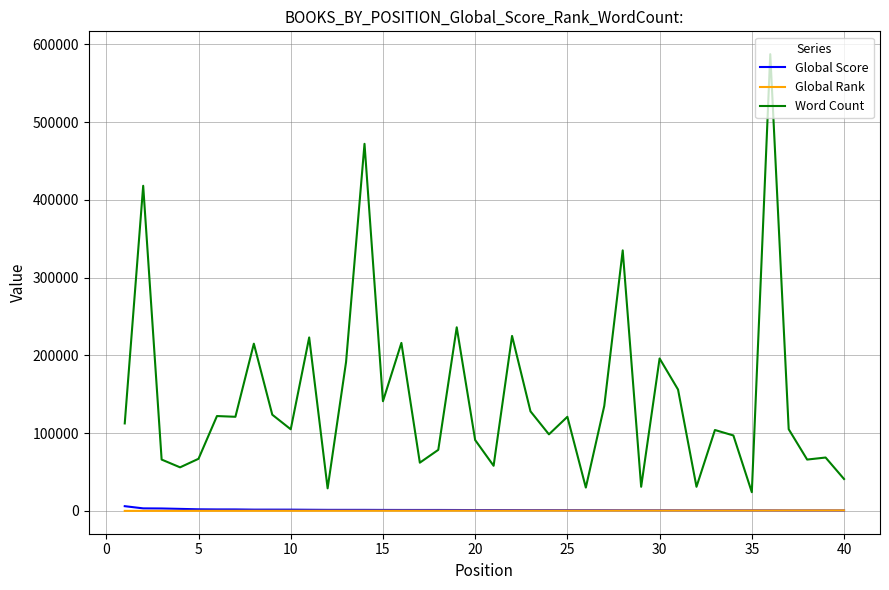

What is the difference between the maximum and minimum values in the Word Count series?

563287